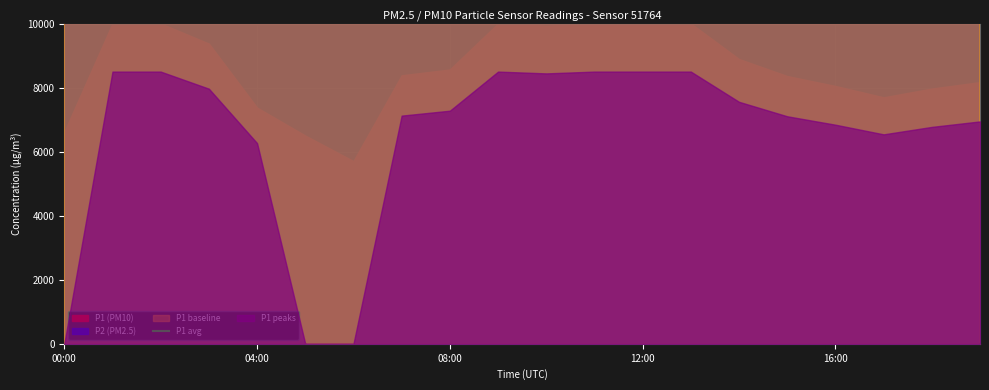

What is the minimum value shown in the chart?

5.5